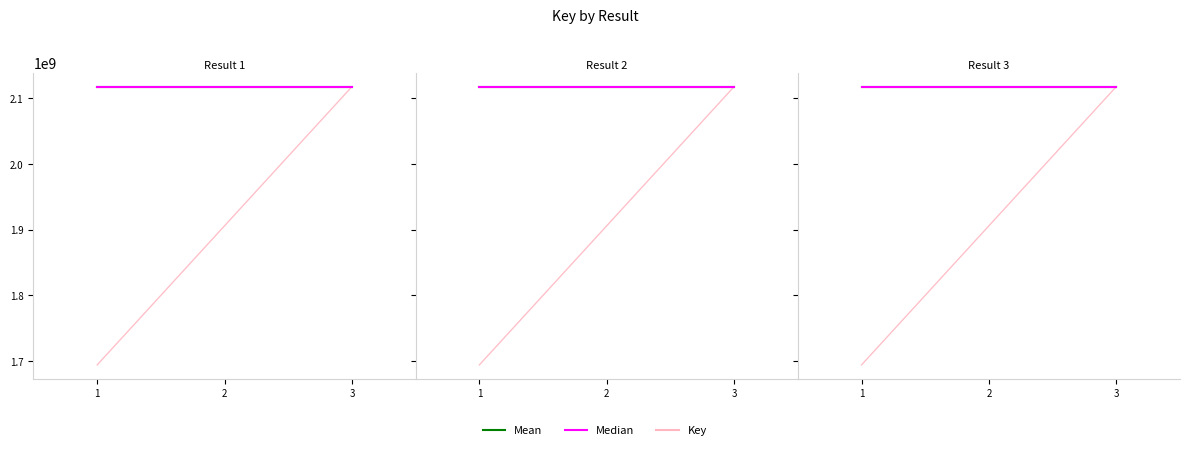

What is the maximum value shown in the chart?

2117873849.0